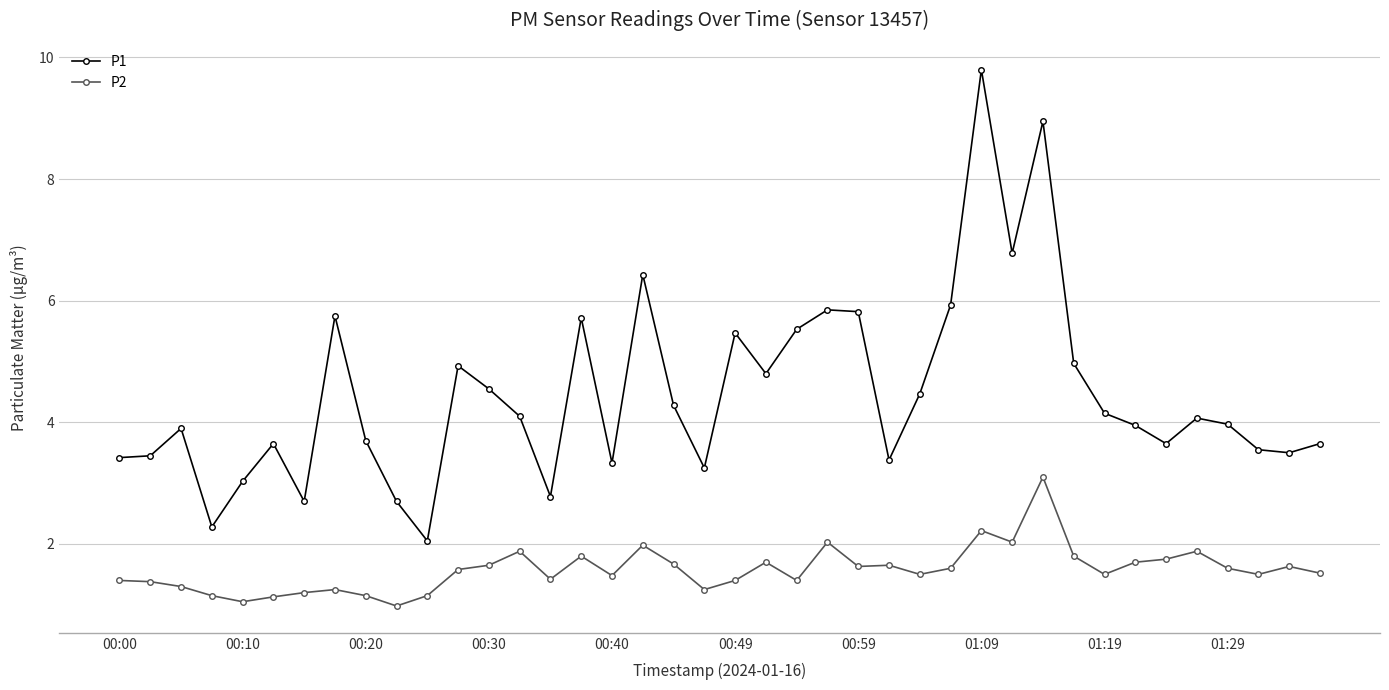

What is the maximum value for P1?

9.8